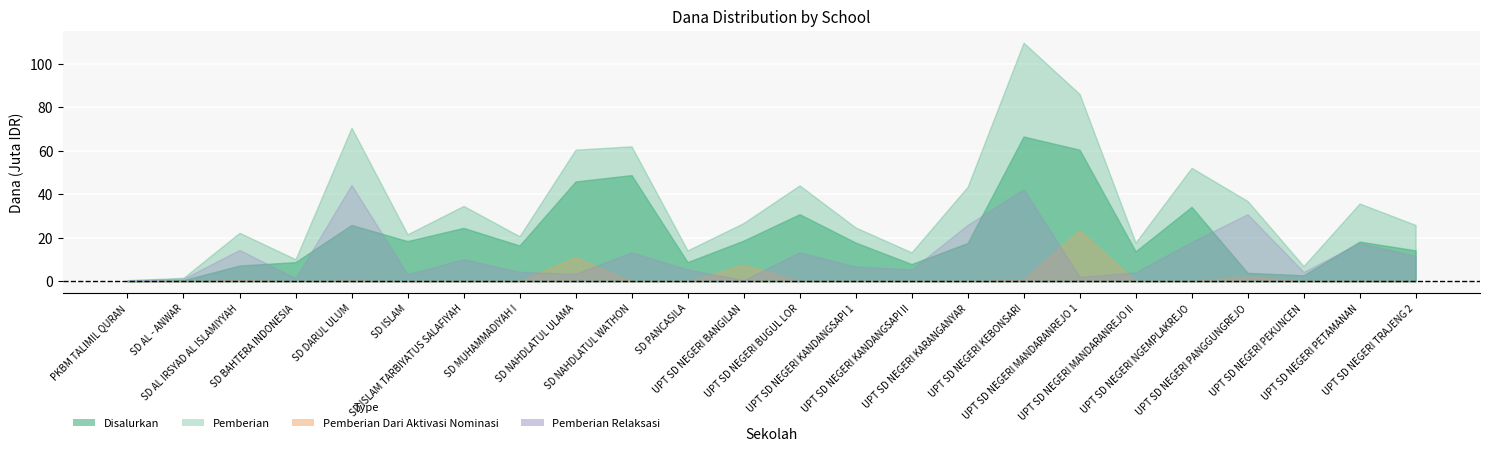

At which label does Pemberian reach its peak?

UPT SD NEGERI KEBONSARI